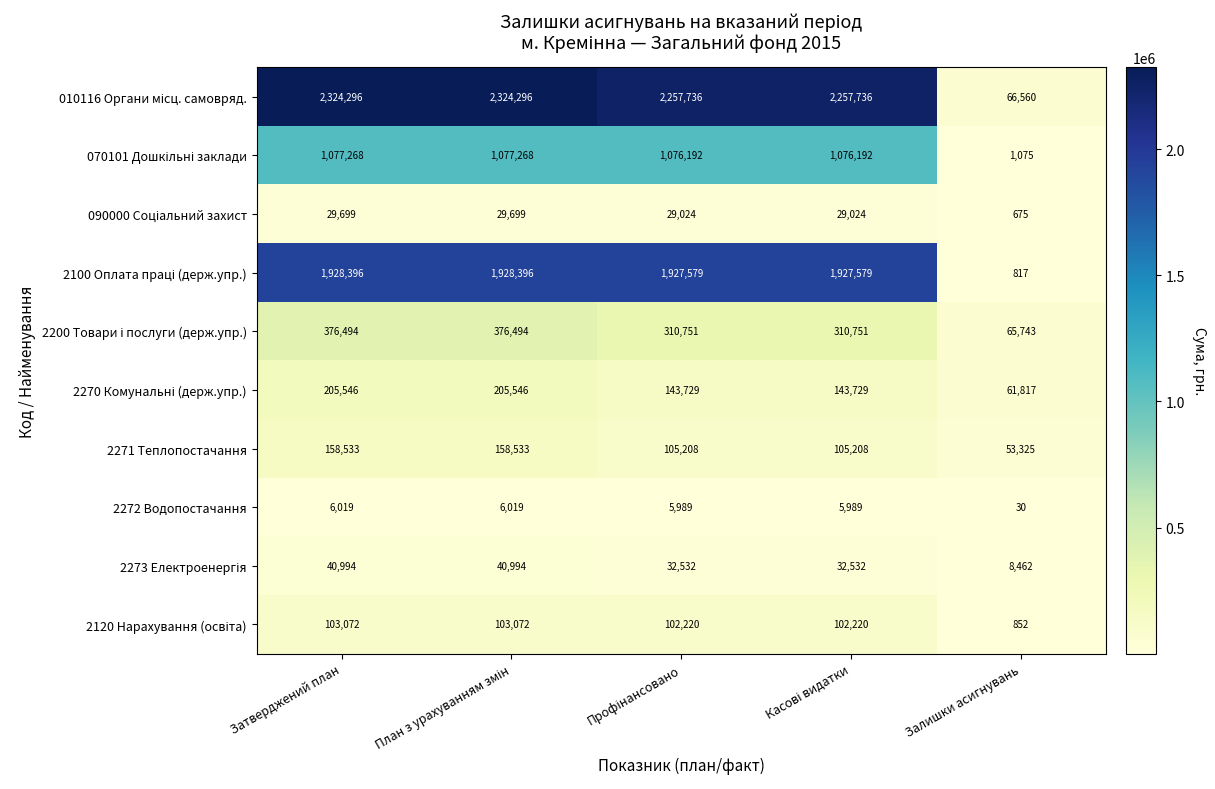

What is the difference between the highest and lowest values at Залишки асигнувань?

66530